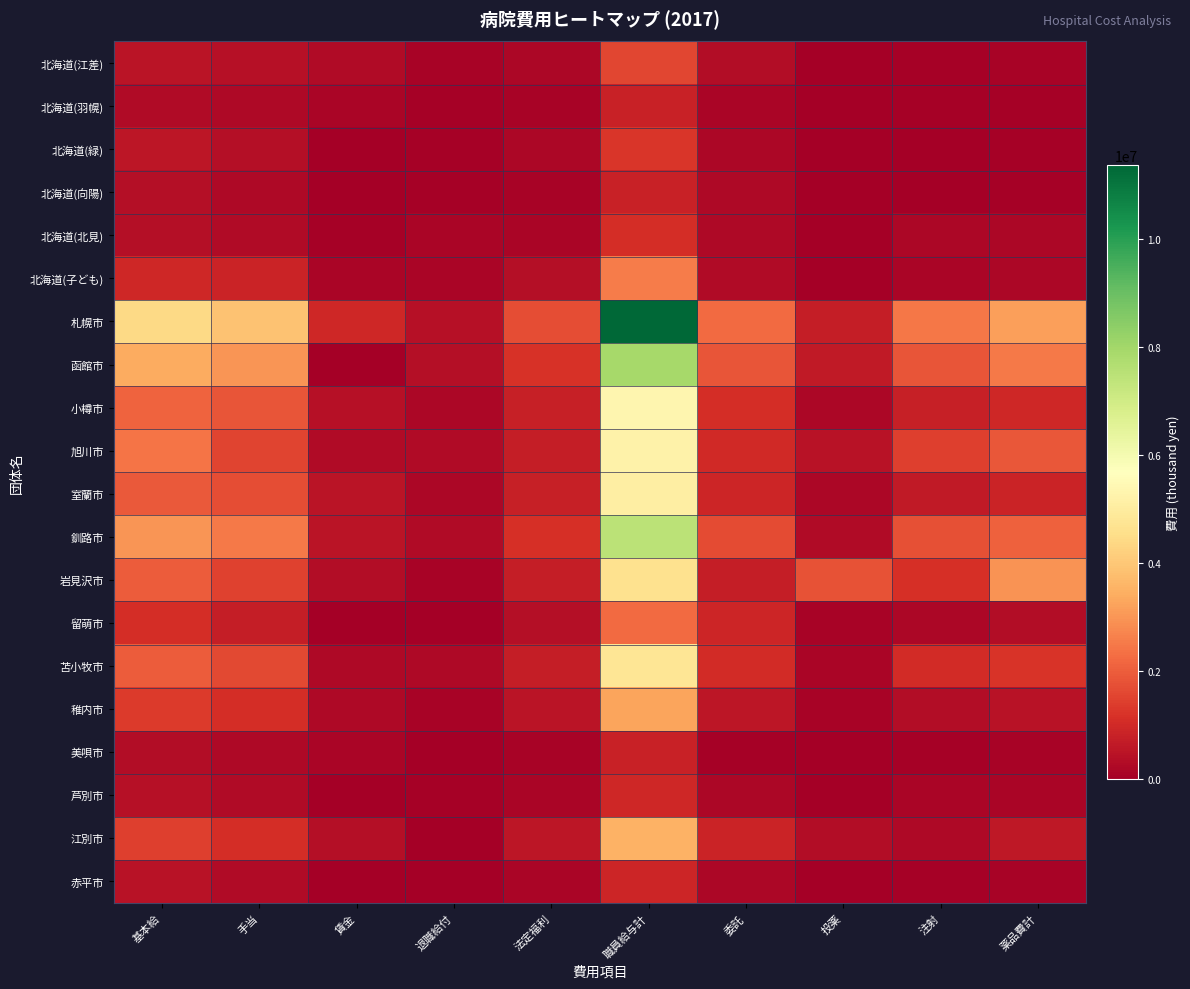

What is the total value across all series at 委託?

14768797